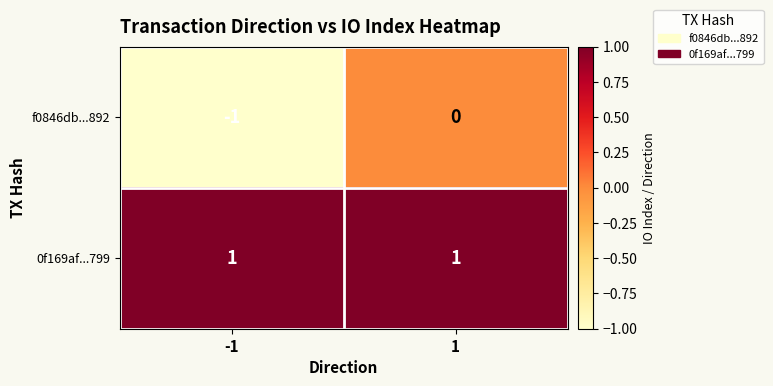

At -1, list the series in order from smallest to largest.

f0846db...892, 0f169af...799